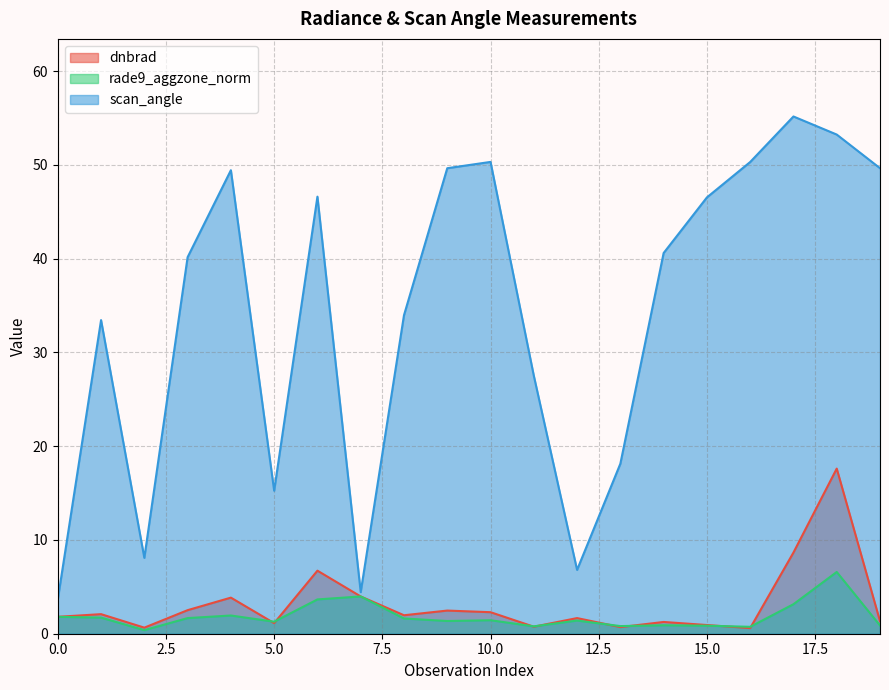

What is the sum of all rade9_aggzone_norm values?

37.0